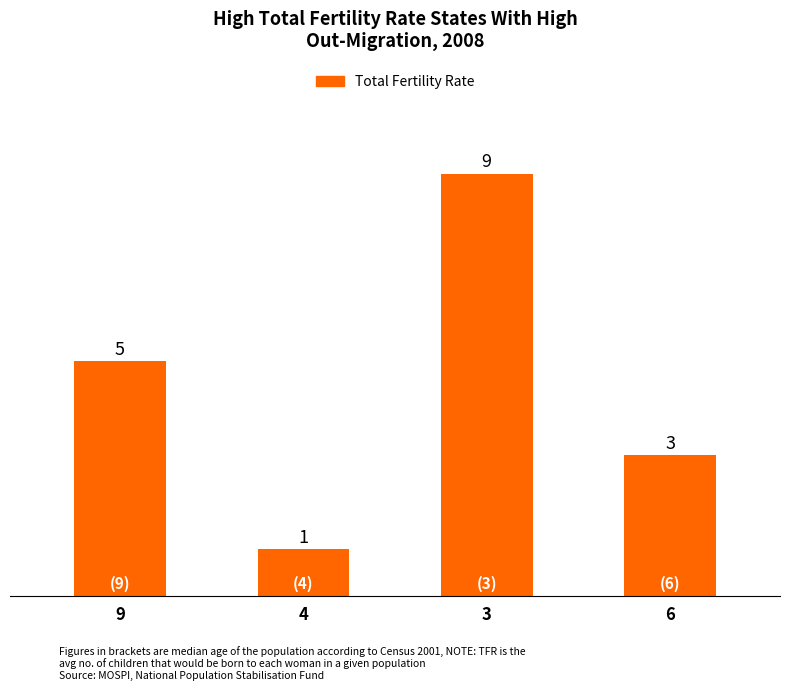

What is the difference between the maximum and second lowest values?

6